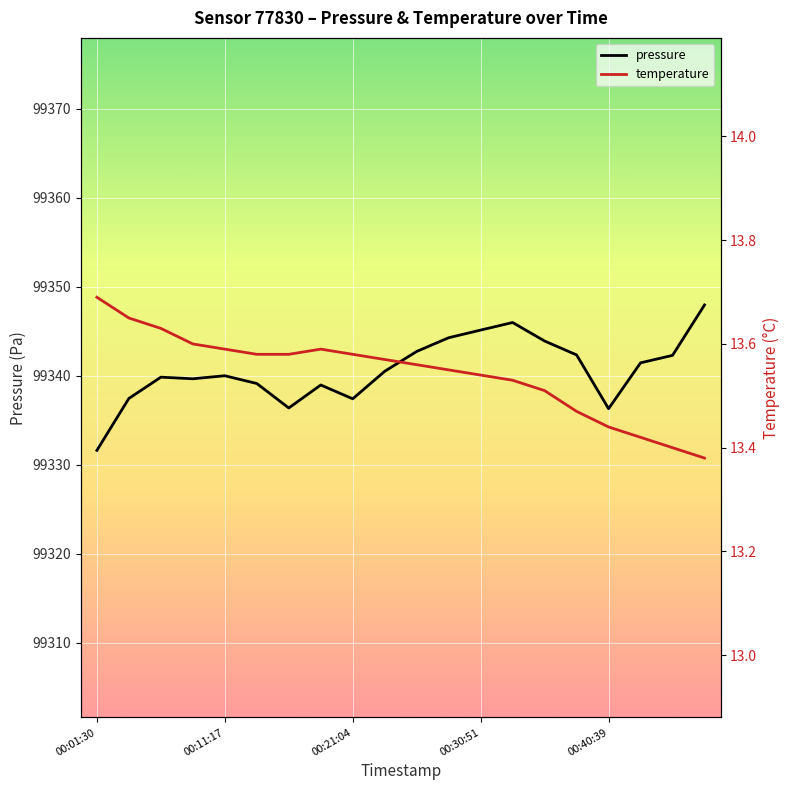

Does the chart display data point markers on the line(s)?

No